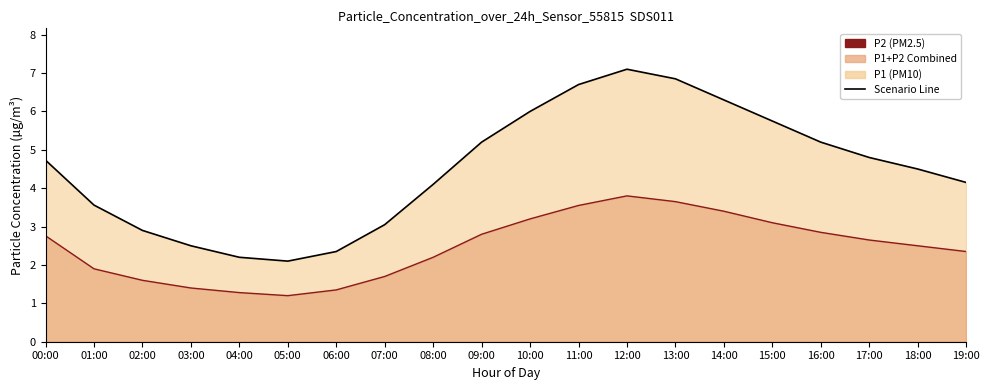

What is the difference between the second highest and minimum values in the P2 Scenario Line series?

2.5